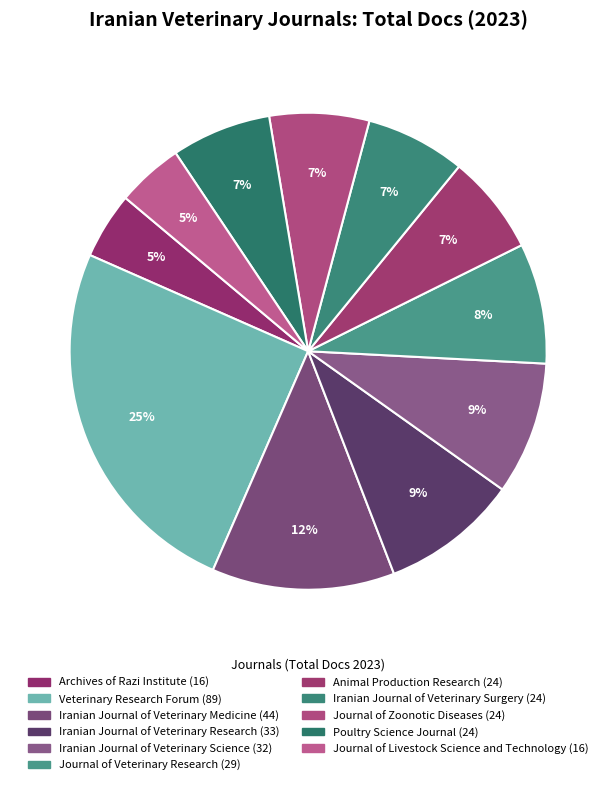

What is the change in value from Veterinary Research Forum to Animal Production Research?

-65